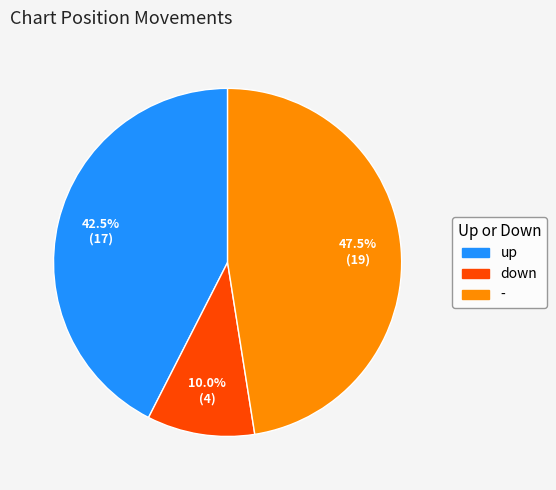

To the nearest percent, what is the difference between the - and up slice percentages?

5%